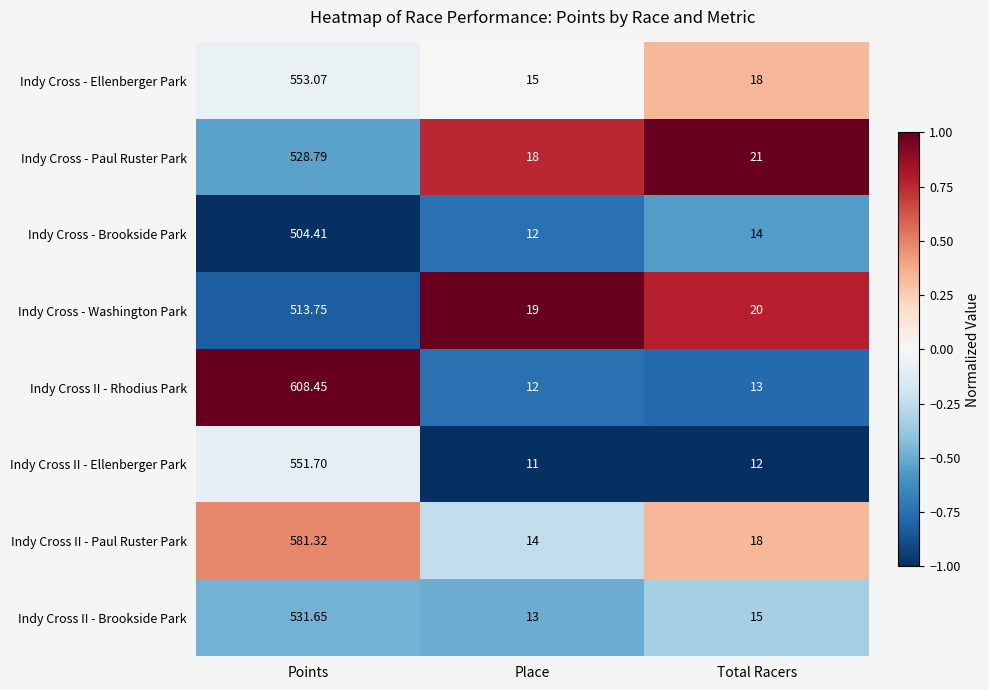

Between Points and Total Racers, which series saw the biggest shift?

Indy Cross II - Rhodius Park